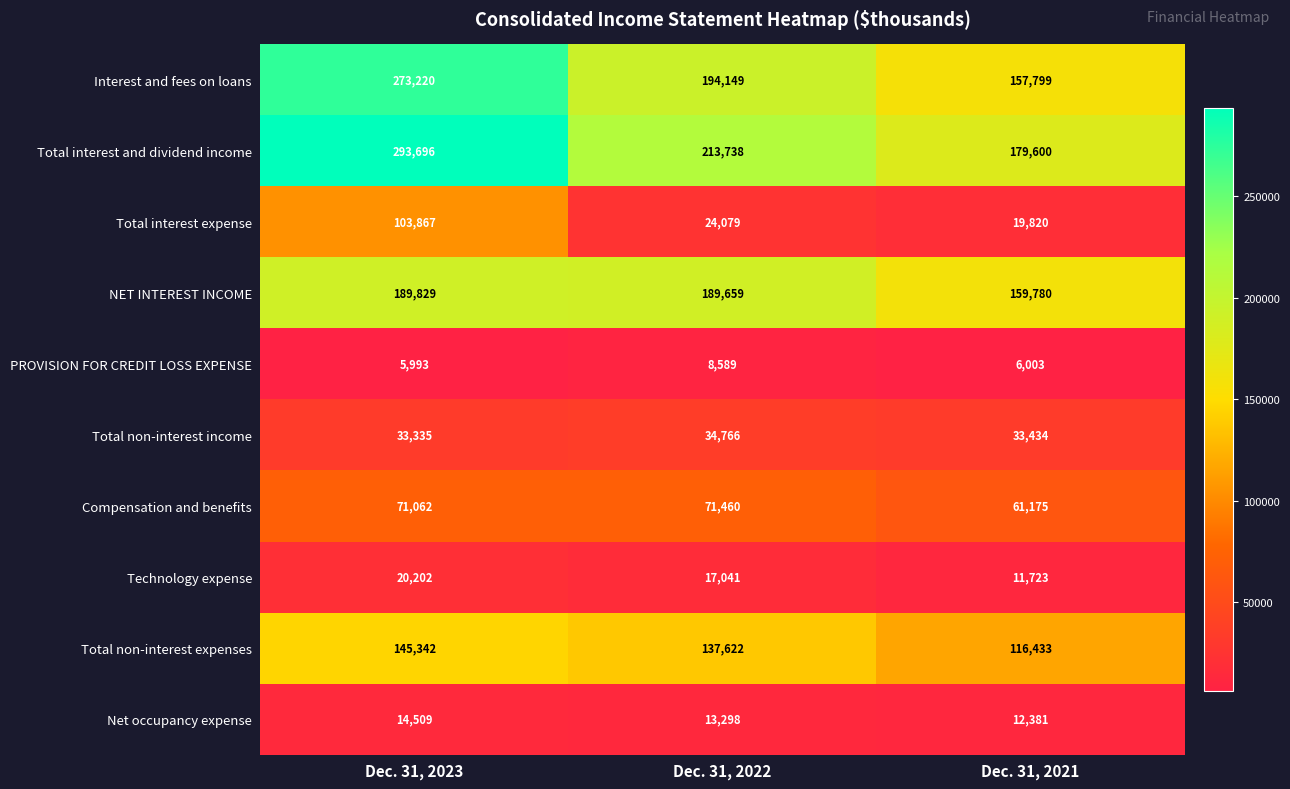

At which label is Total non-interest income closest to 34050?

Dec. 31, 2021